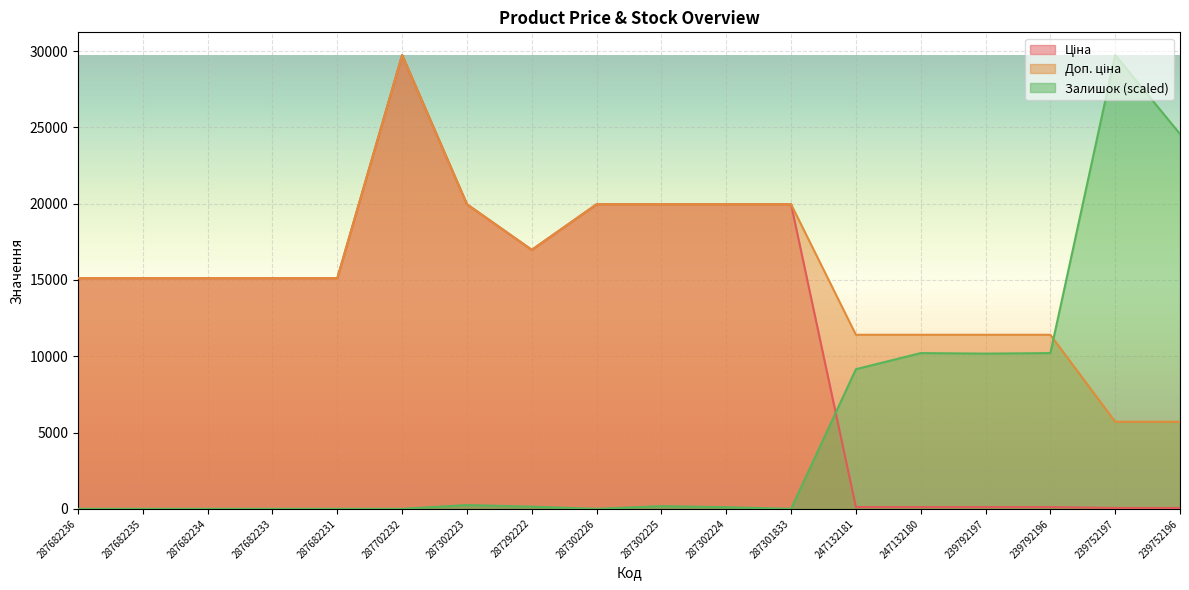

True or false: Ціна and Доп. ціна cross at least once.

False